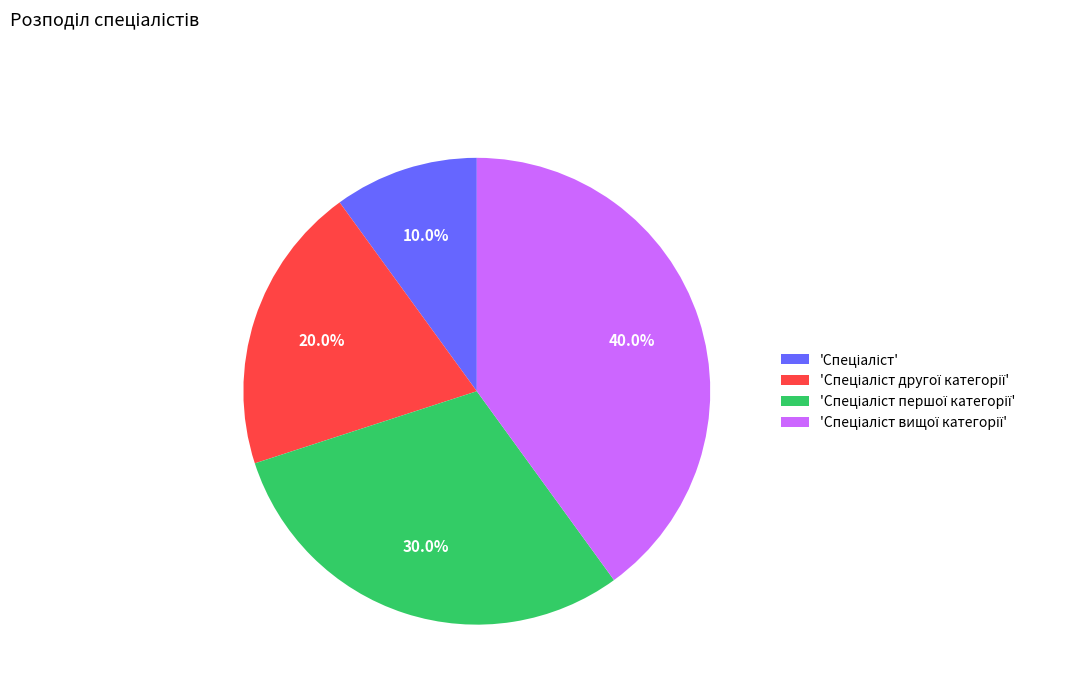

Does any single category account for the majority?

No